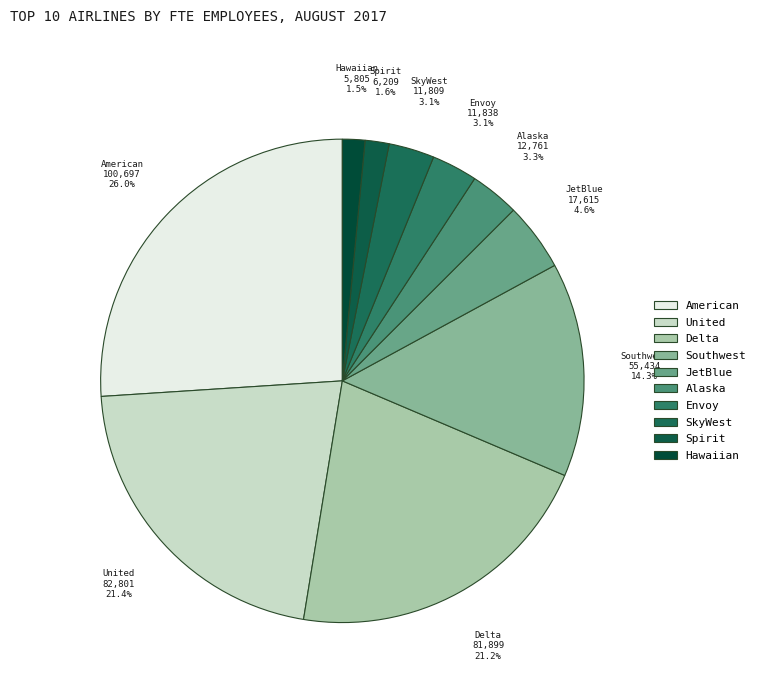

Is American the majority of the pie?

No